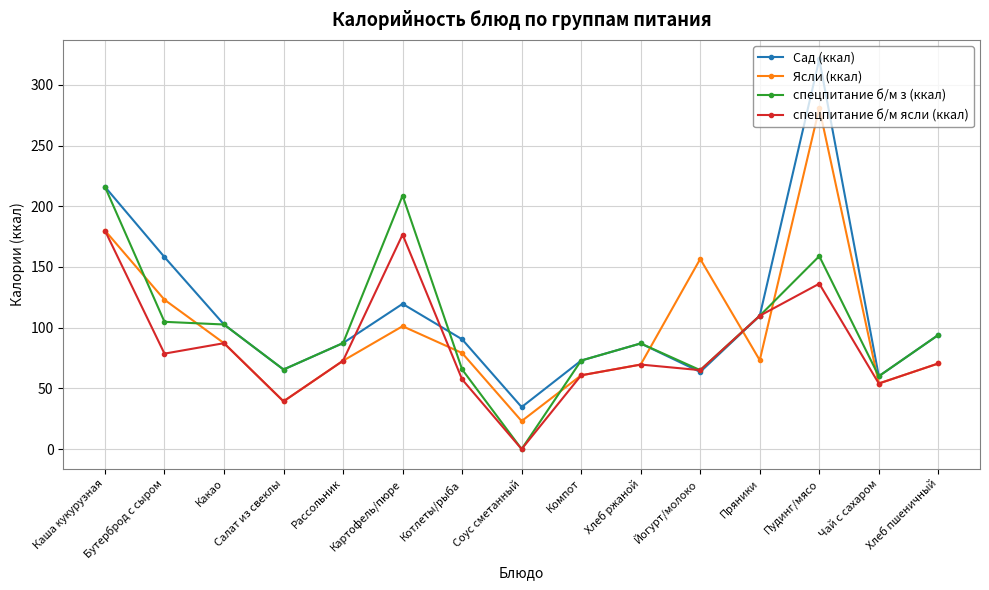

What is the value of the спецпитание б/м з (ккал) point at the 15th from the left?

94.0